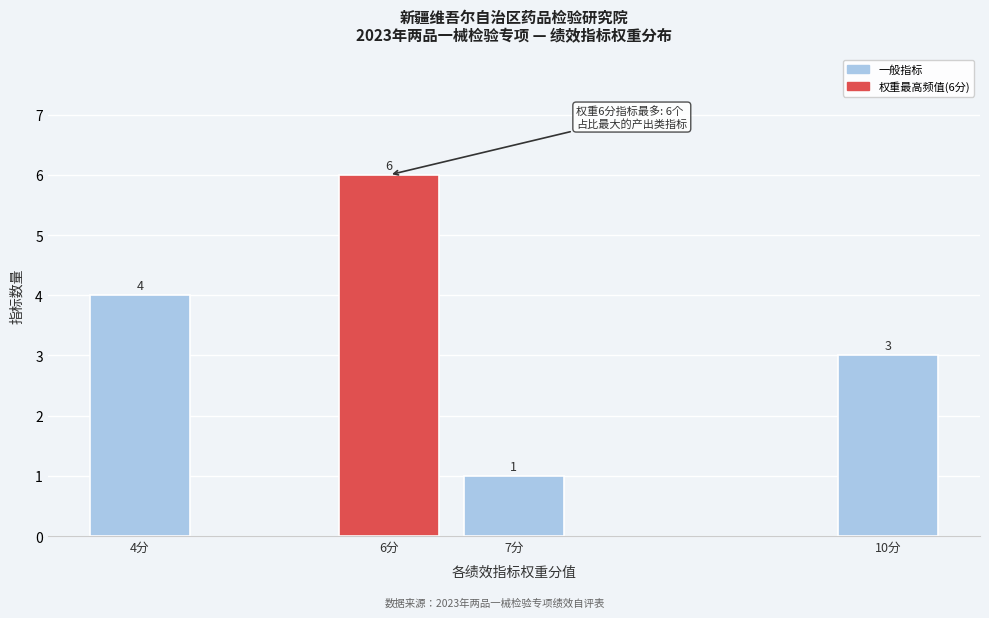

Reading left to right, transcribe all the data shown in this chart.

4	6	1	3